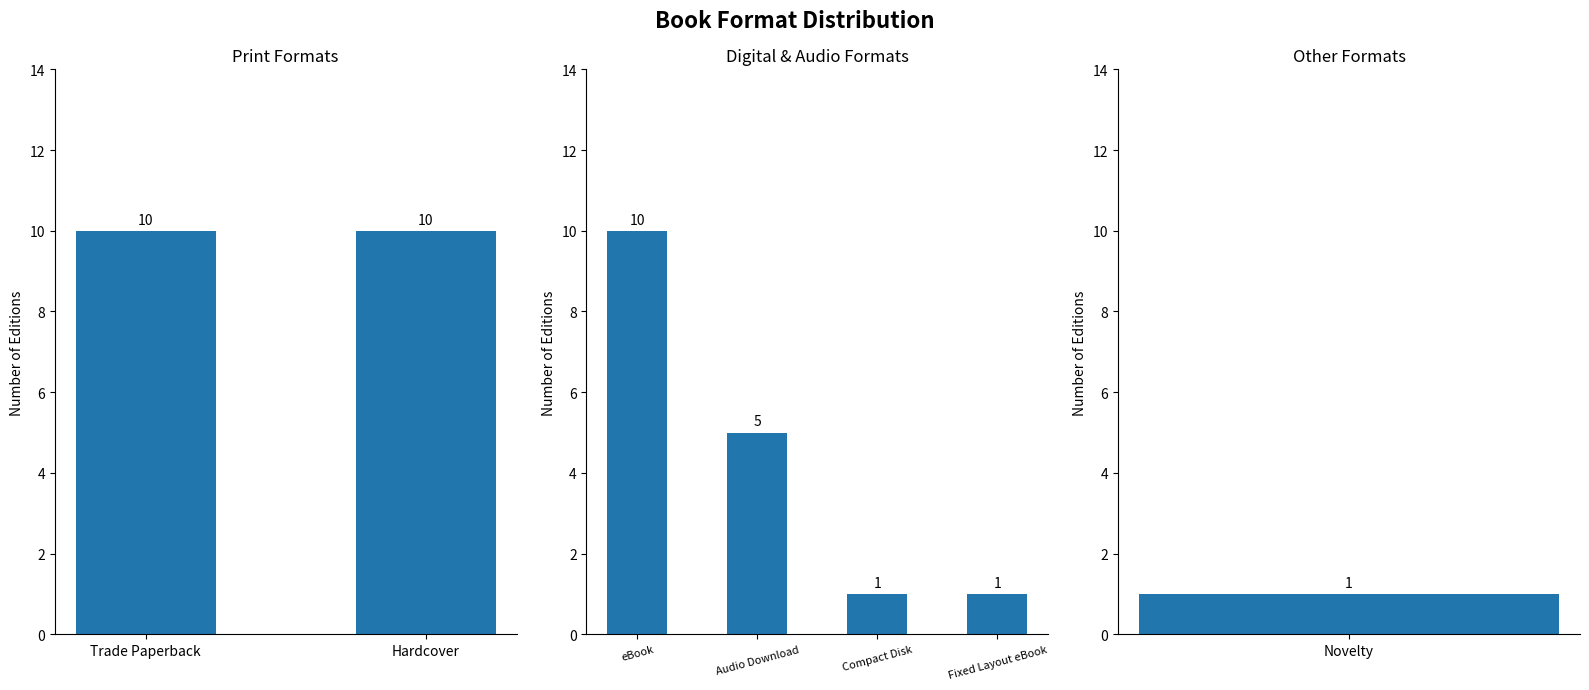

How many data points does each series have?

4